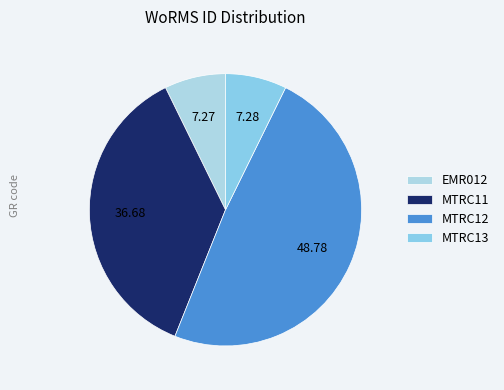

The EMR012 slice represents 1% of the pie. True or false?

False